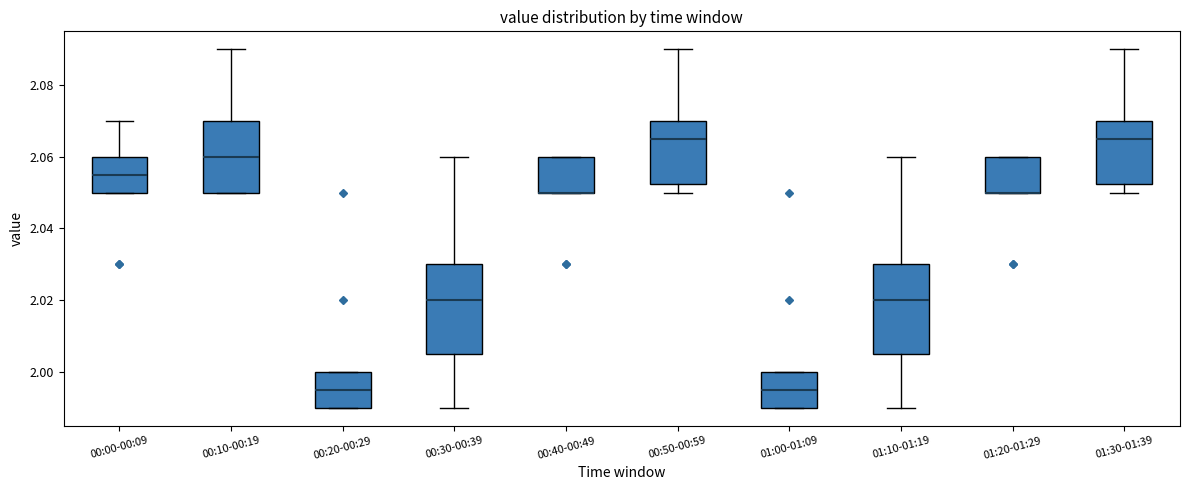

Where is the lower edge of the box for 01:30-01:39 on the y-axis? The values are not printed on the chart, so give them approximately, as read against the axis.

2.052